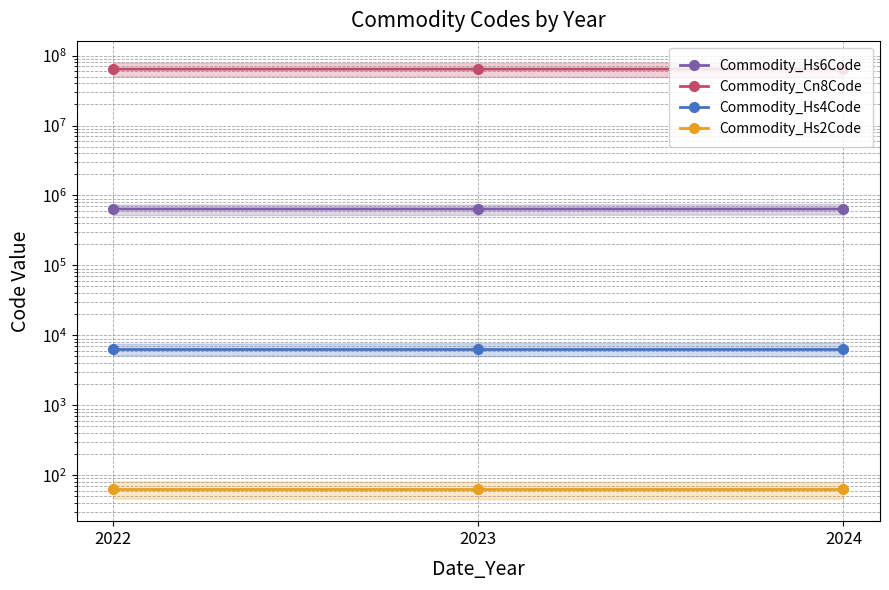

How many categories are shown in the chart?

3